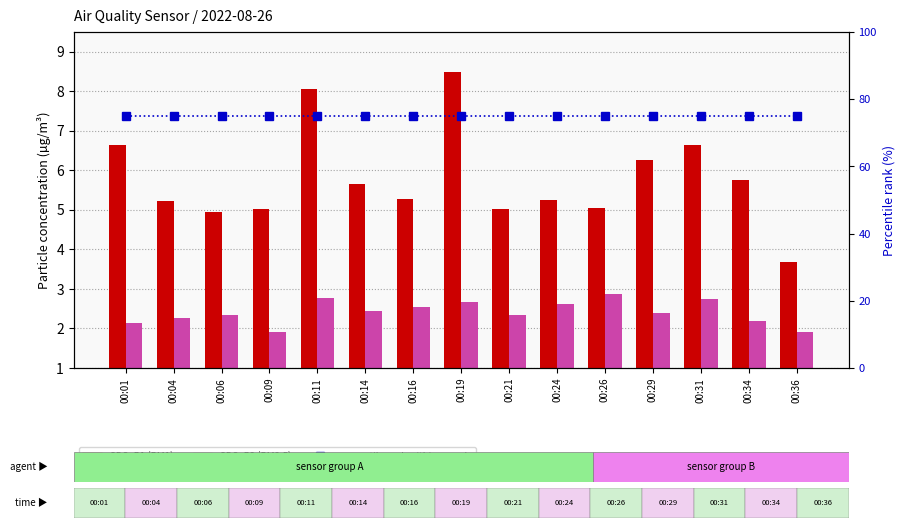

What is the difference between the highest and lowest values at 00:24?

72.4